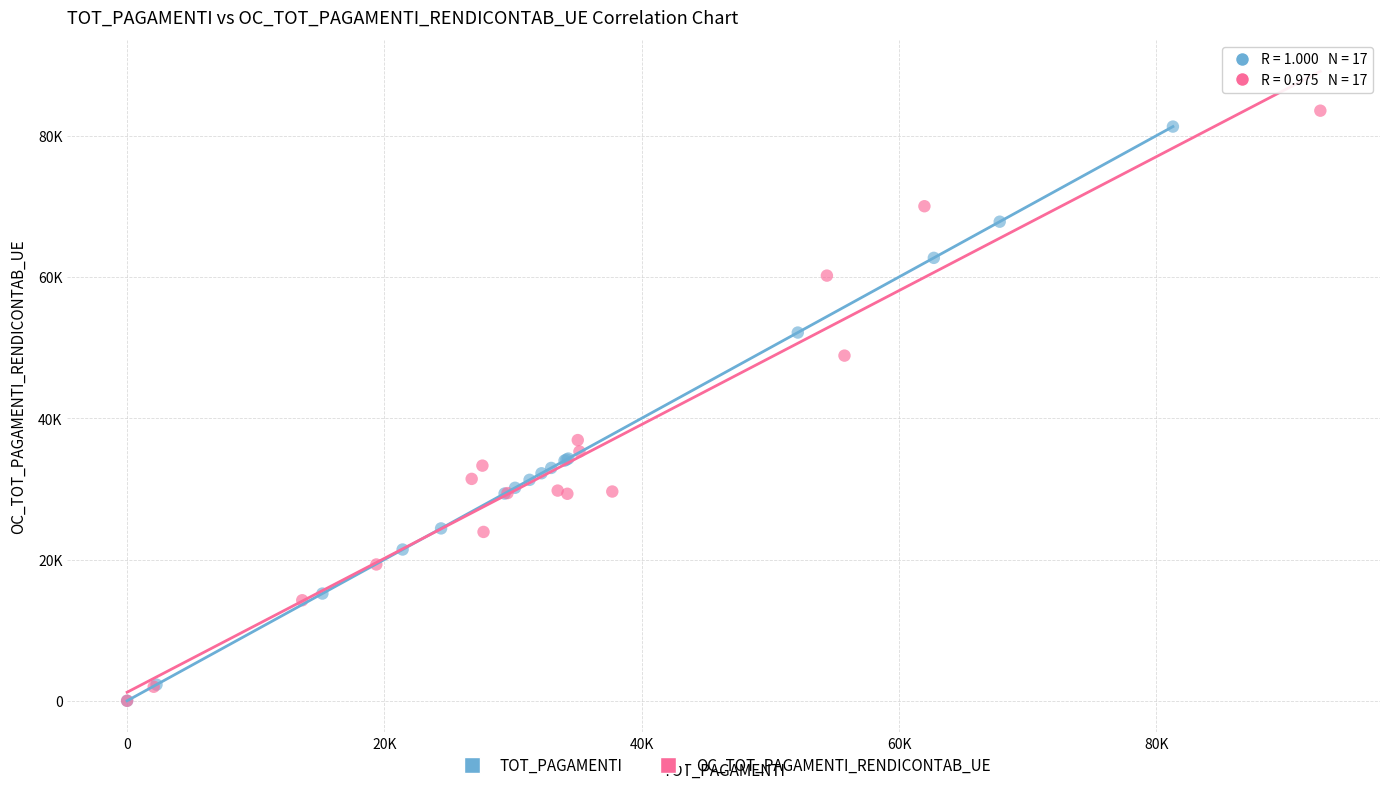

Which series has the widest spread of Y values?

OC_TOT_PAGAMENTI_RENDICONTAB_UE